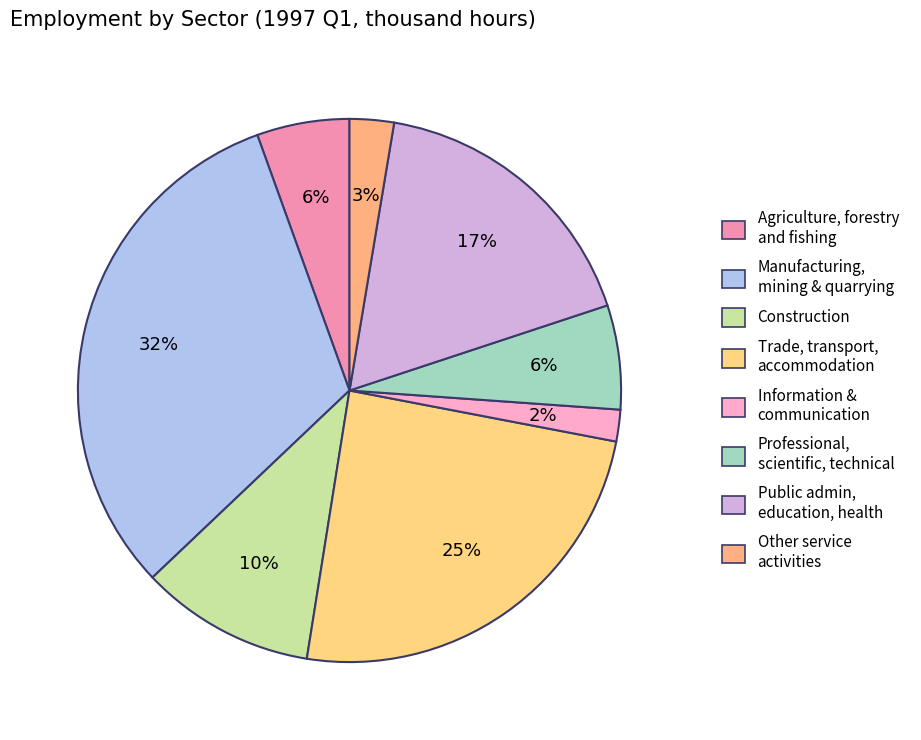

What percentage is the Construction slice, to the nearest percent?

10%